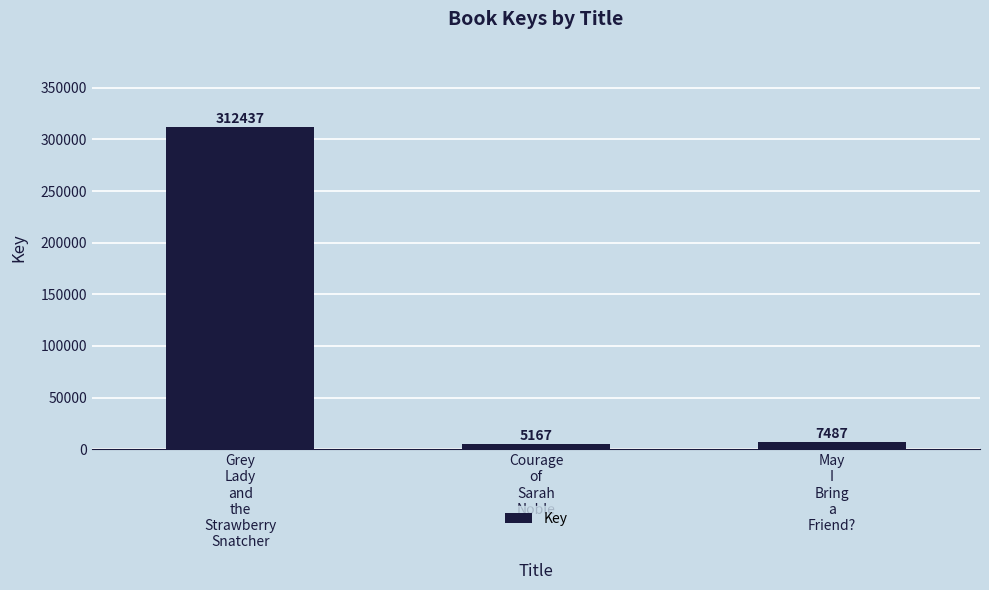

Is it true that the value at Grey
Lady
and
the
Strawberry
Snatcher is 91358?

False